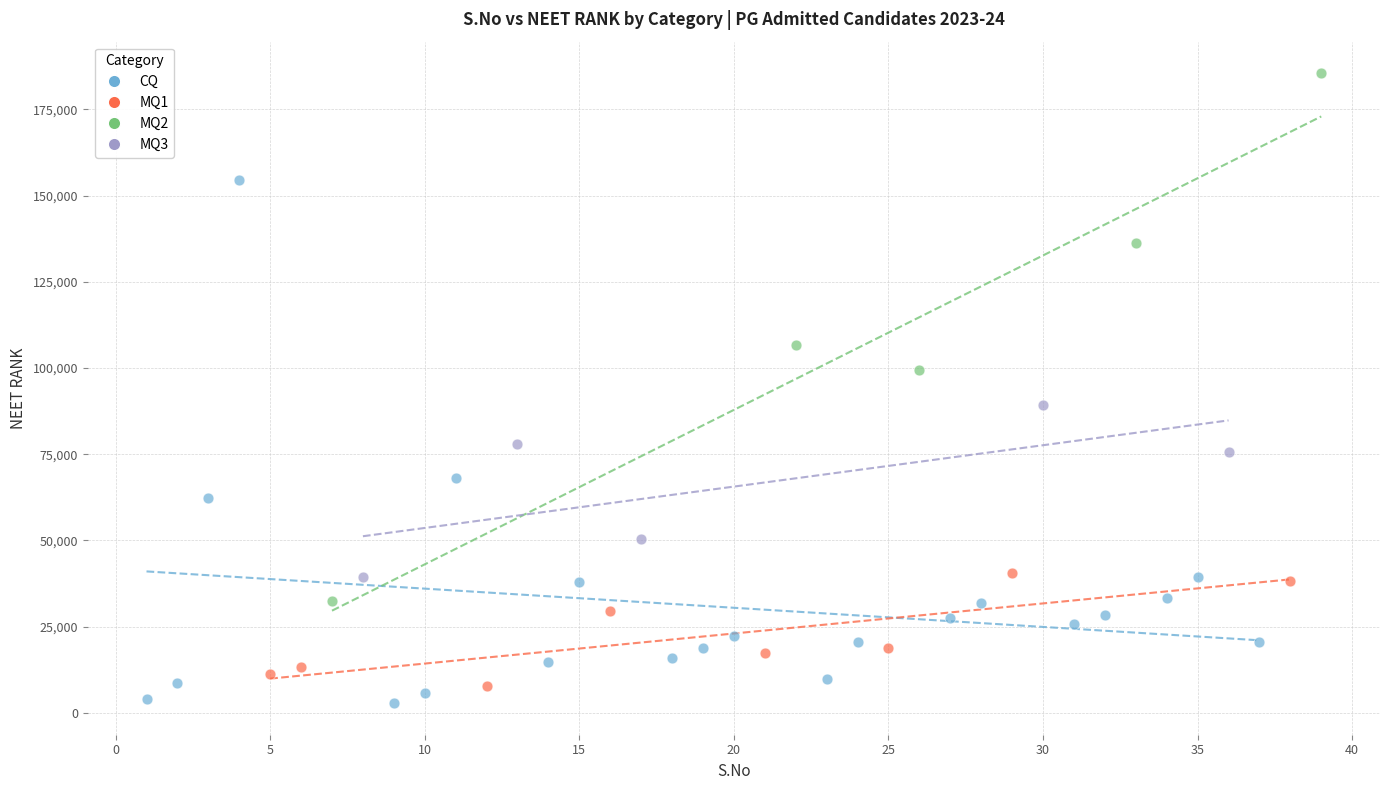

Which series contains the highest Y value?

MQ2